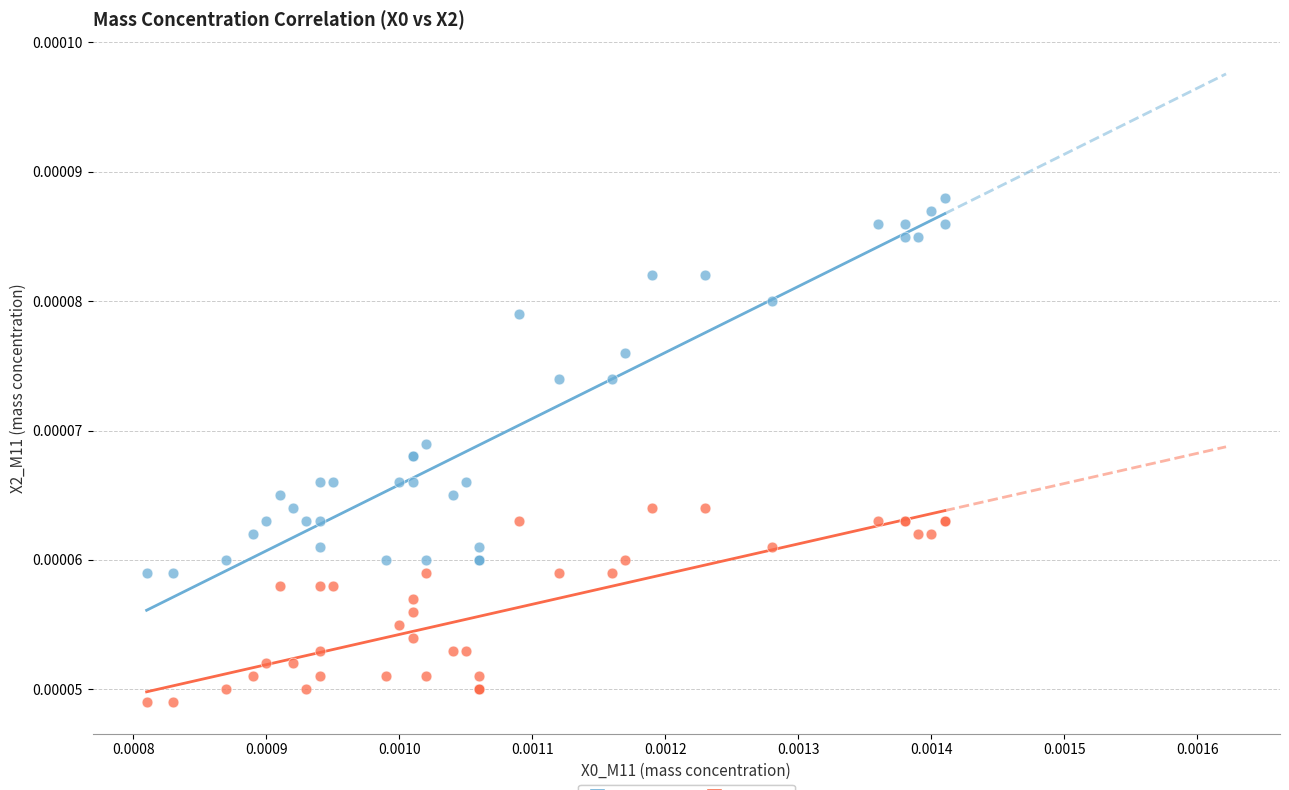

Which series has the widest spread of Y values?

X2_M11